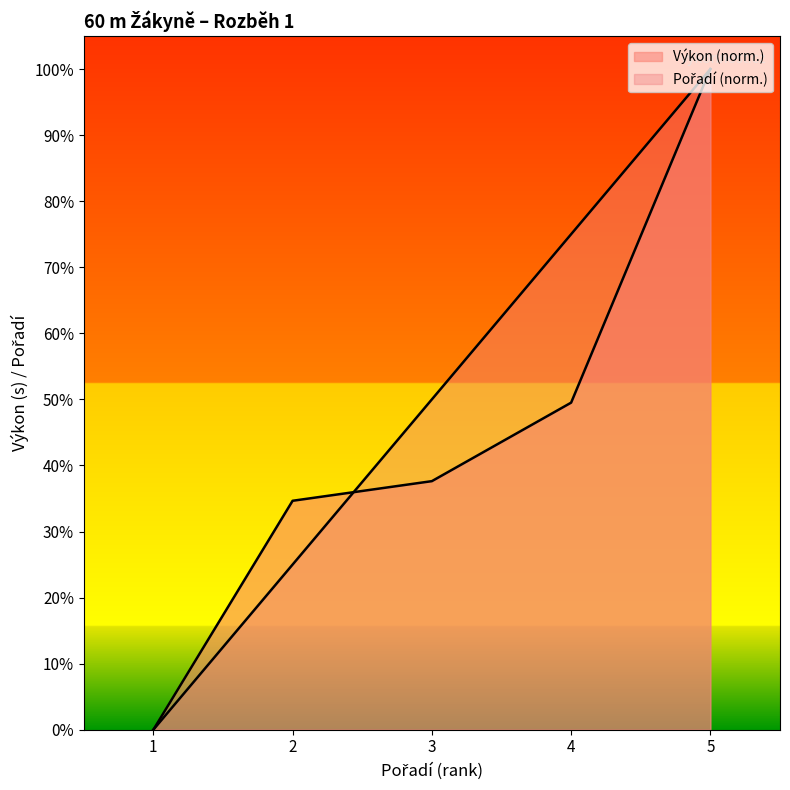

Does the chart display data point markers on the line(s)?

No